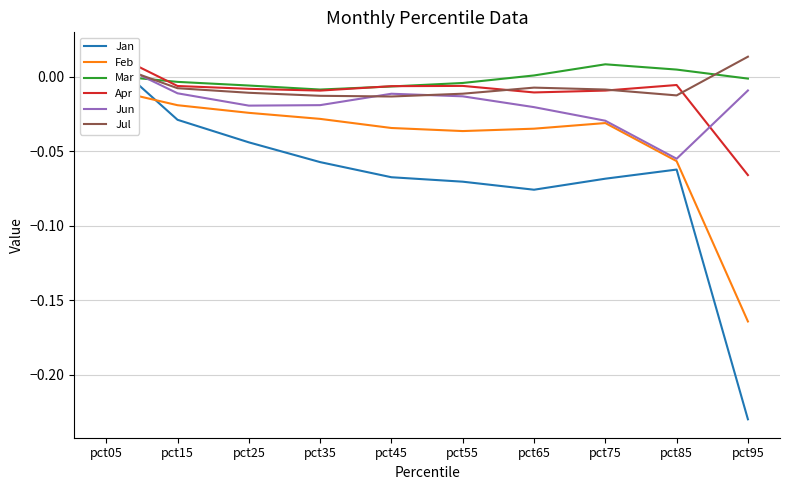

How many lines are shown in the chart?

6